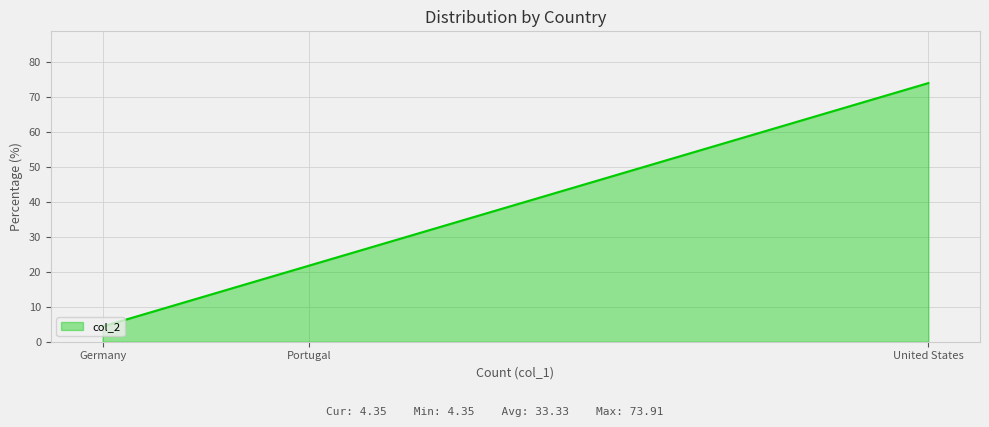

List the labels in order of value, smallest first.

Germany, Portugal, United States